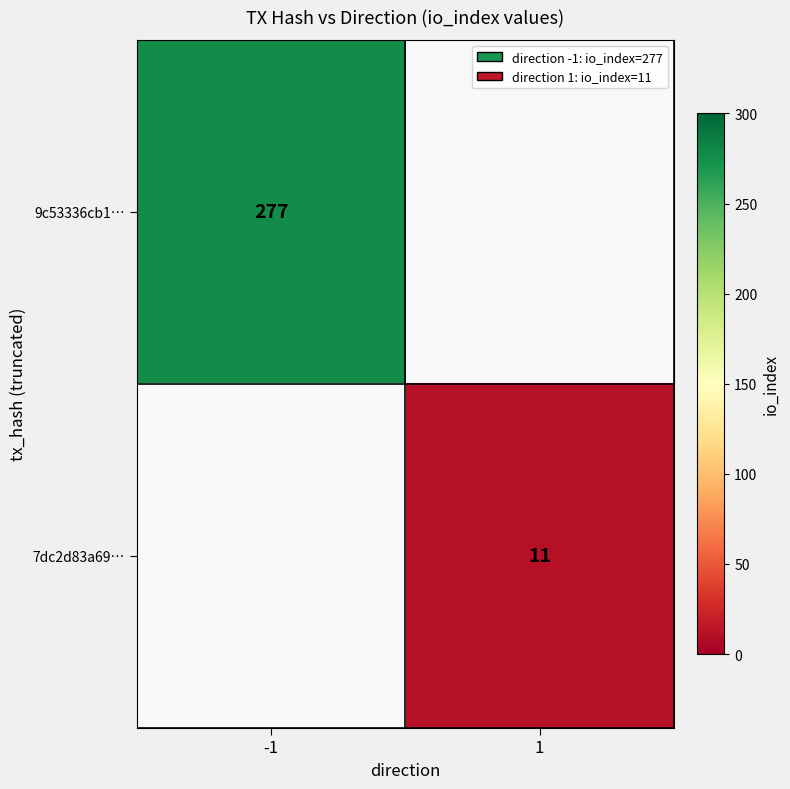

The value of 9c53336cb1… at -1 is 413. True or false?

False